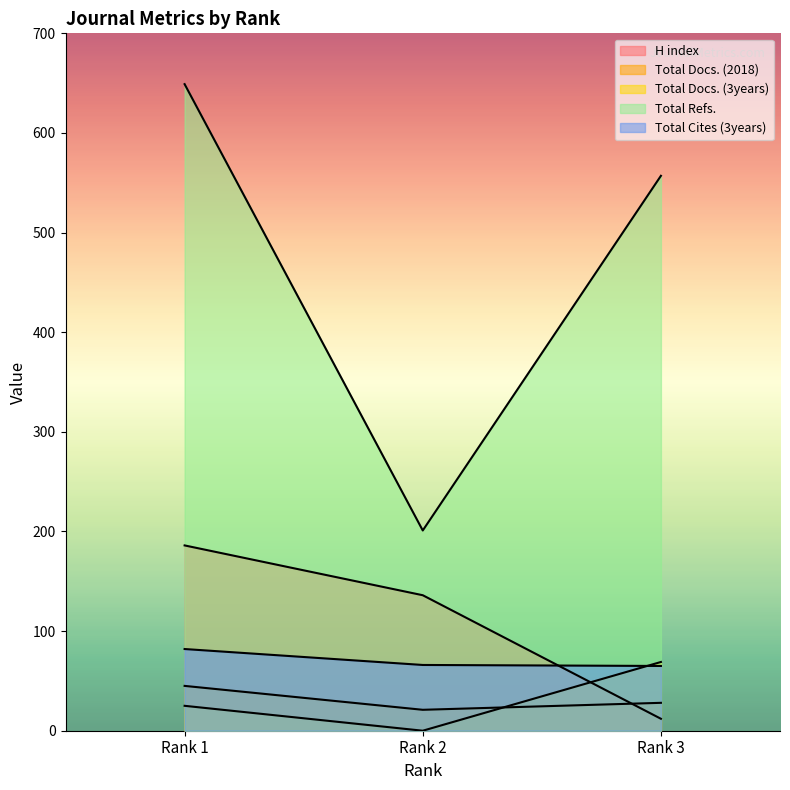

What is the difference between the Total Refs. values at Rank 3 and Rank 1?

92